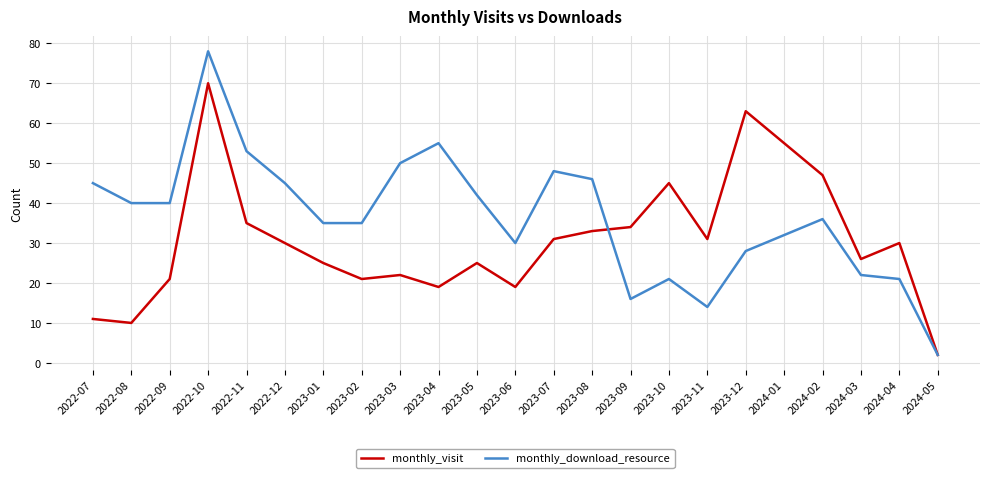

What position from the right is 2022-09?

21